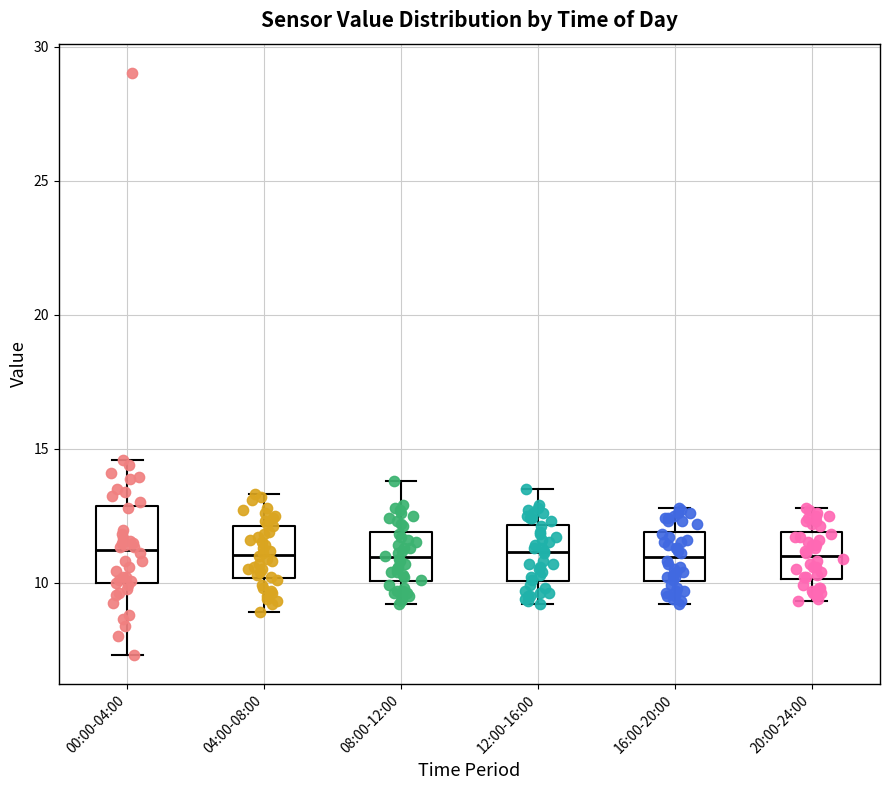

Where does the median line of the box for 12:00-16:00 sit on the y-axis? The values are not printed on the chart, so give them approximately, as read against the axis.

11.0